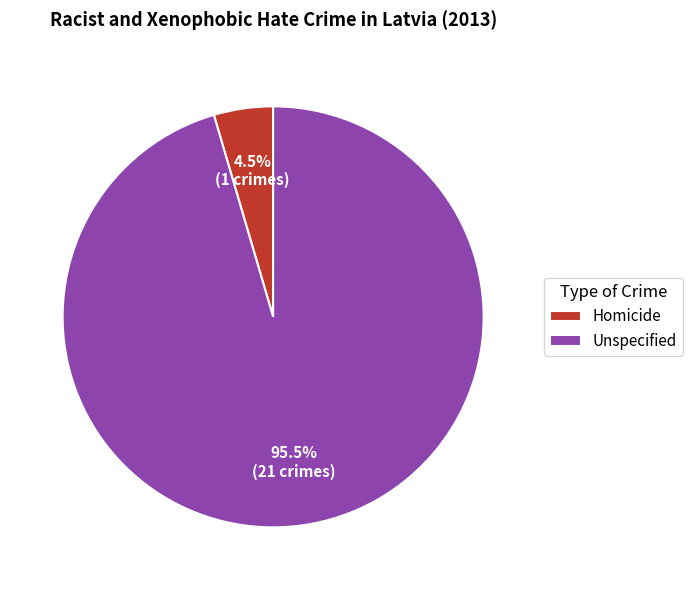

Which category has the smallest portion of the pie?

Homicide